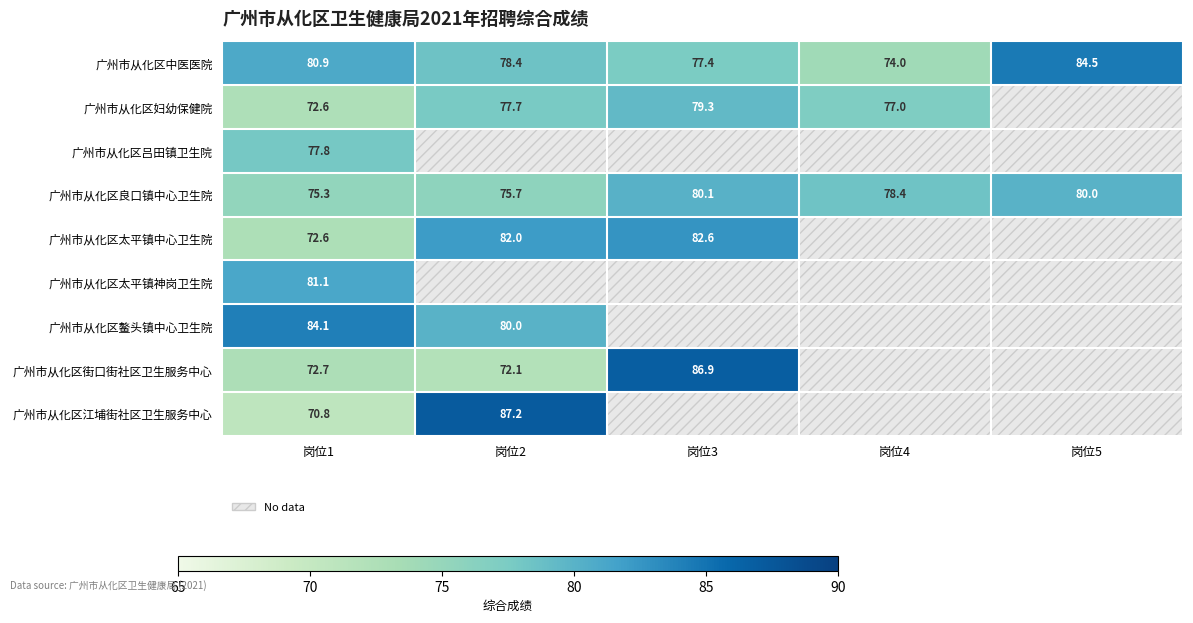

What is the maximum value for 广州市从化区鳌头镇中心卫生院?

84.1